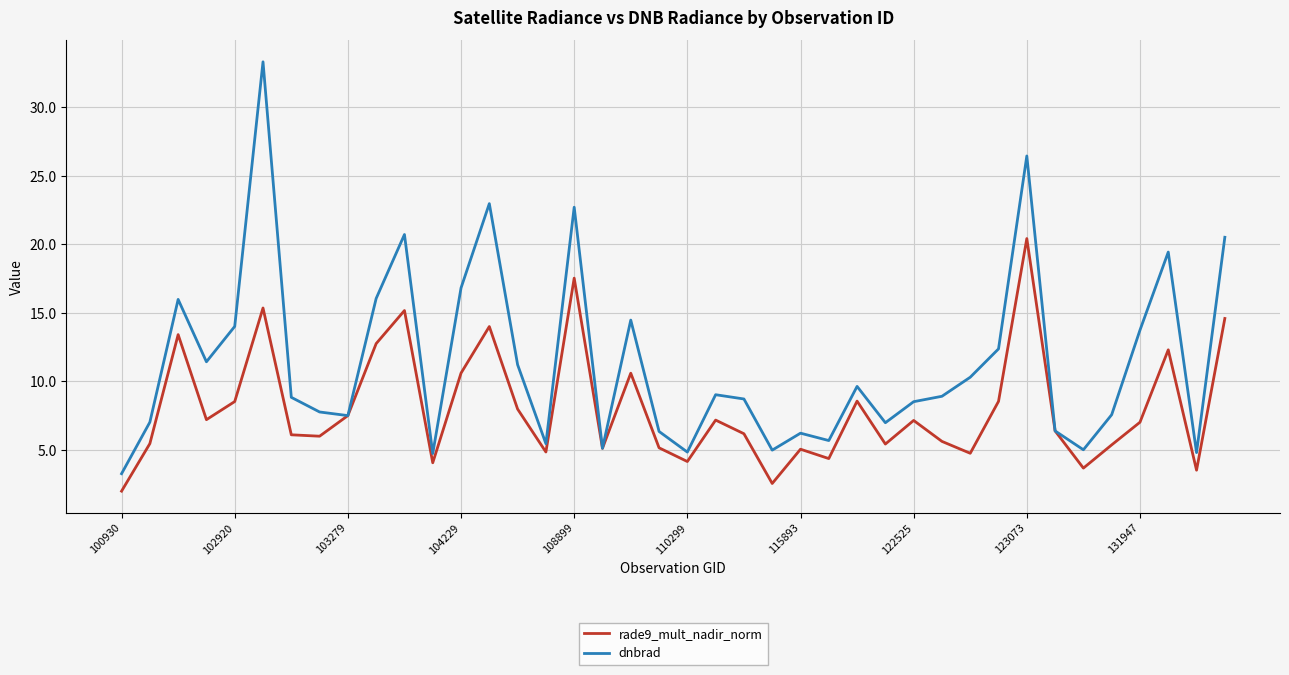

Which series has the widest spread of values?

dnbrad